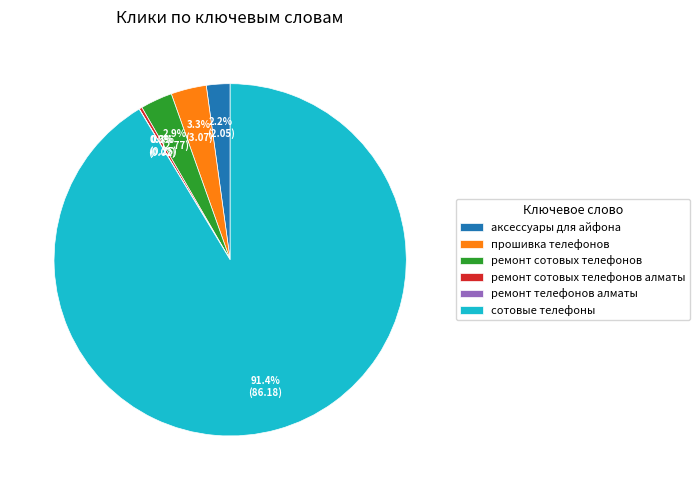

Is there any slice that represents more than half of the pie?

Yes